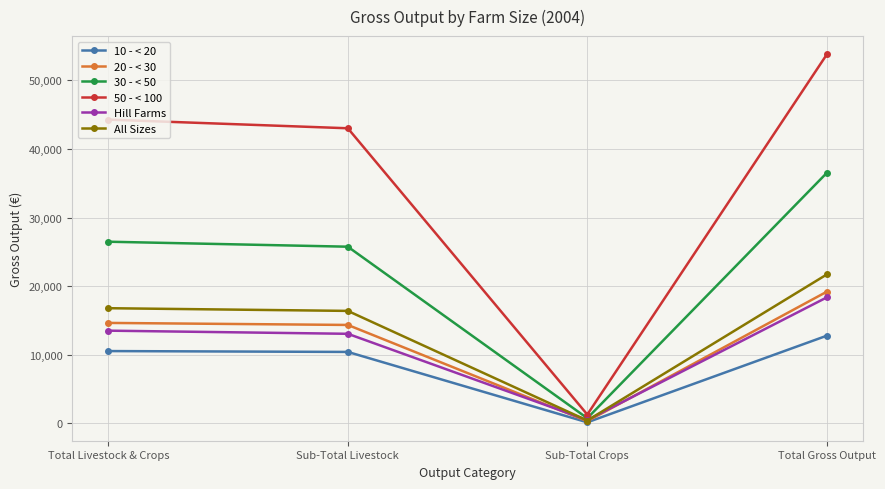

Which category has the highest value across all series?

Total Gross Output